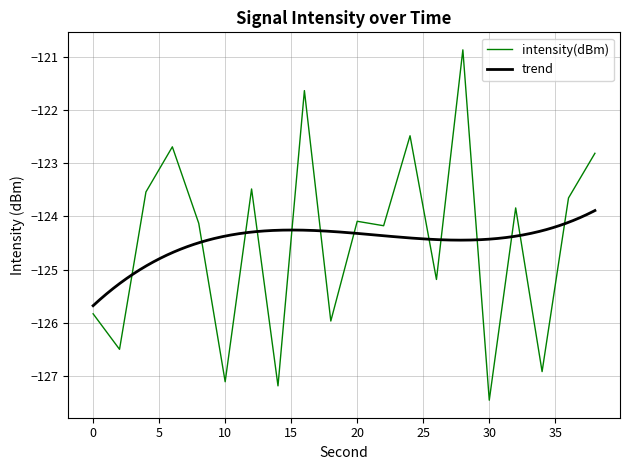

True or false: the data shows -122.8 at 38.

True